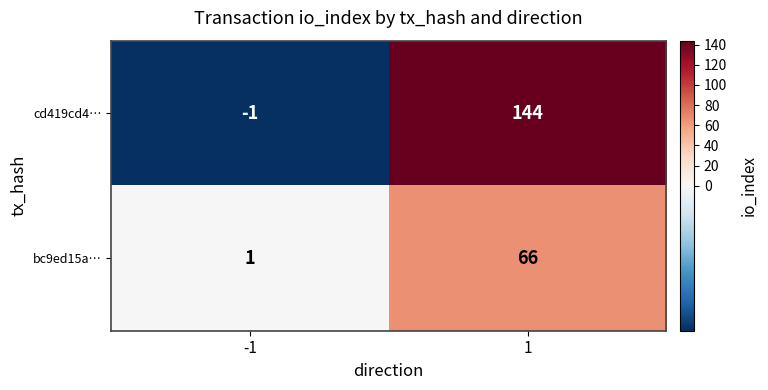

Reading left to right, transcribe all the data shown in this chart.

cd419cd4…: -1=-1	1=144
bc9ed15a…: -1=1	1=66